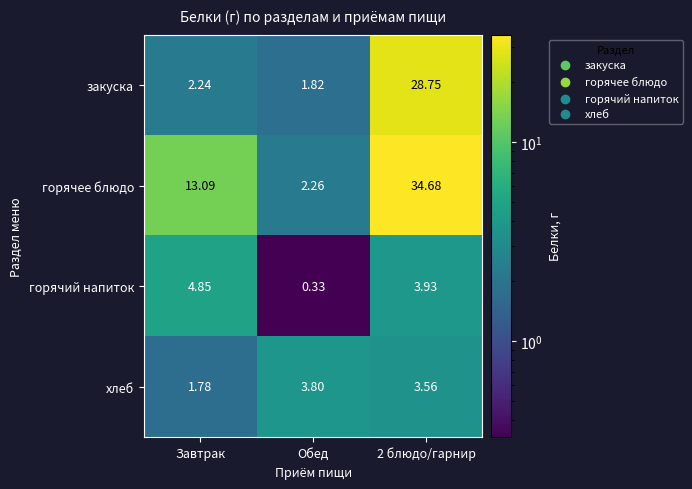

Which series has the largest total across all categories?

горячее блюдо